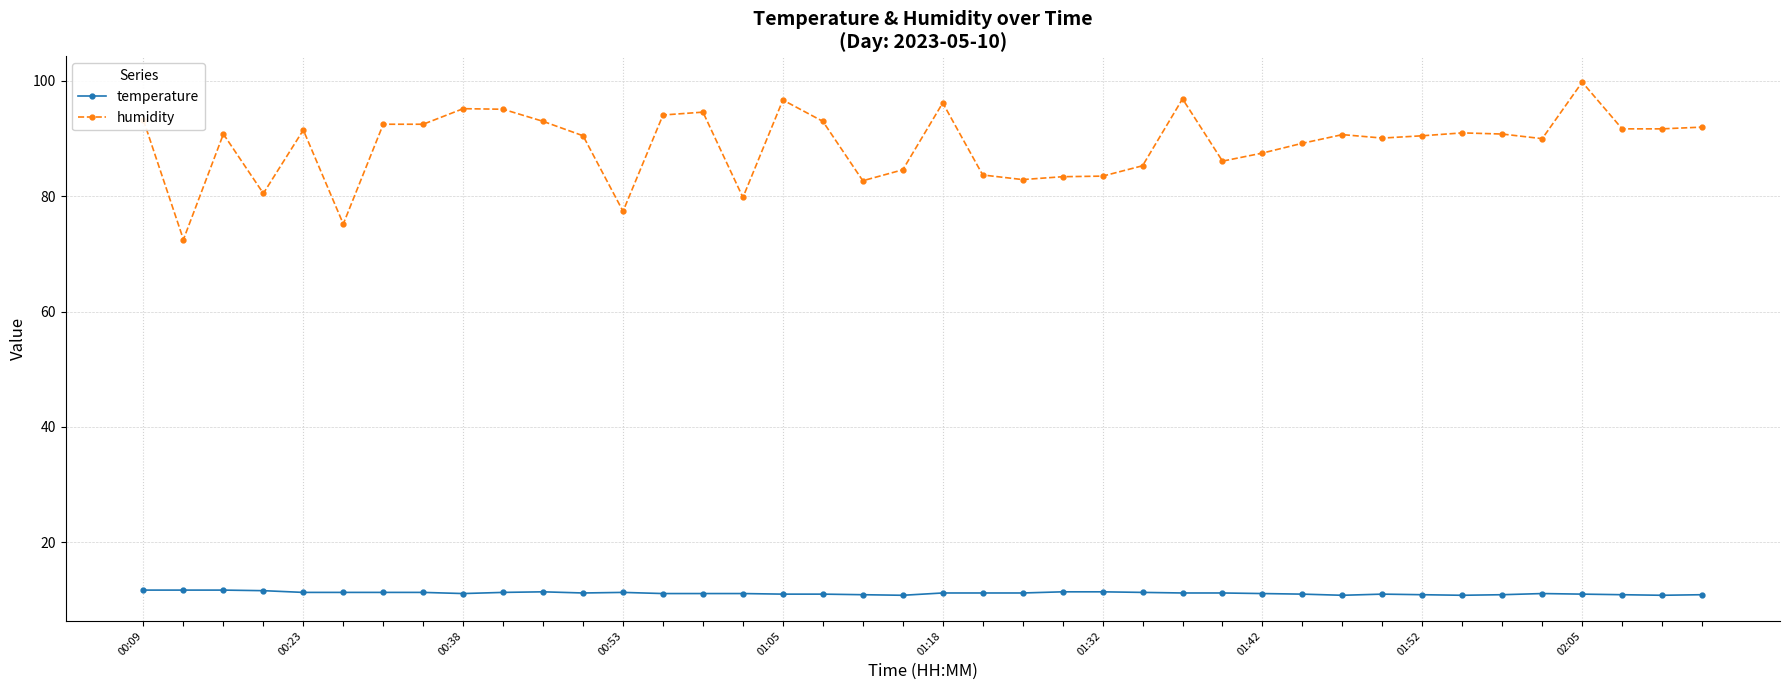

What is the value of the humidity point at the 16th from the left?

79.8